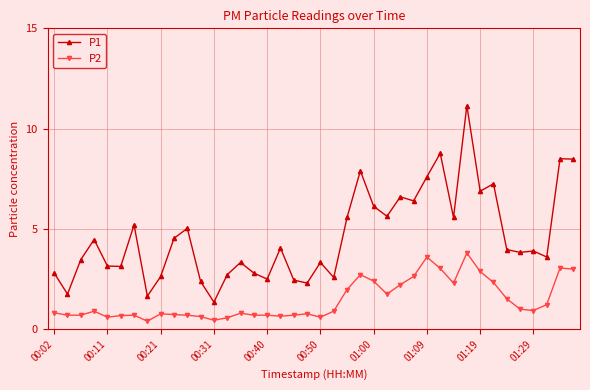

True or false: P2 and P1 intersect in this chart.

False